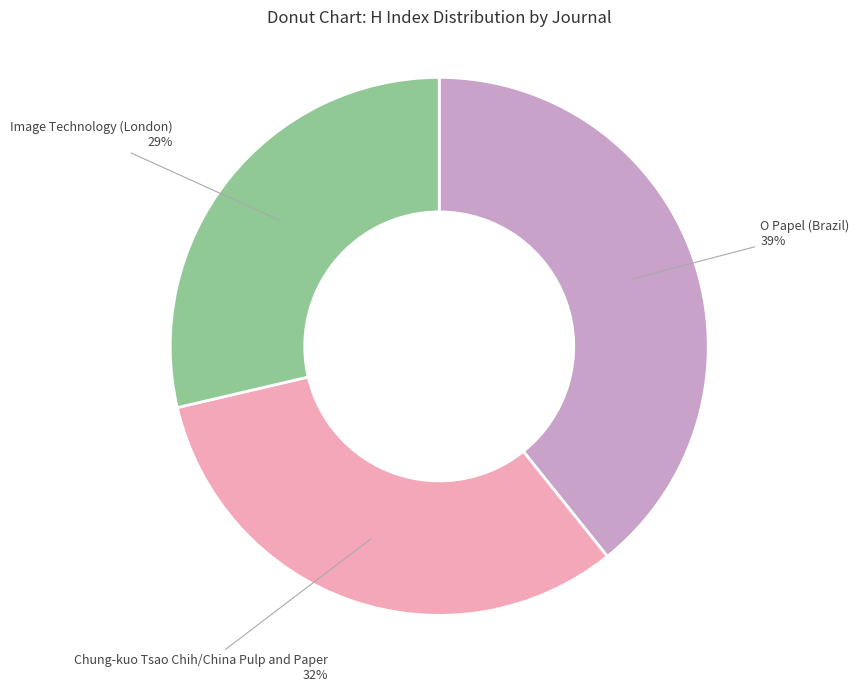

Is there a majority slice in this chart?

No